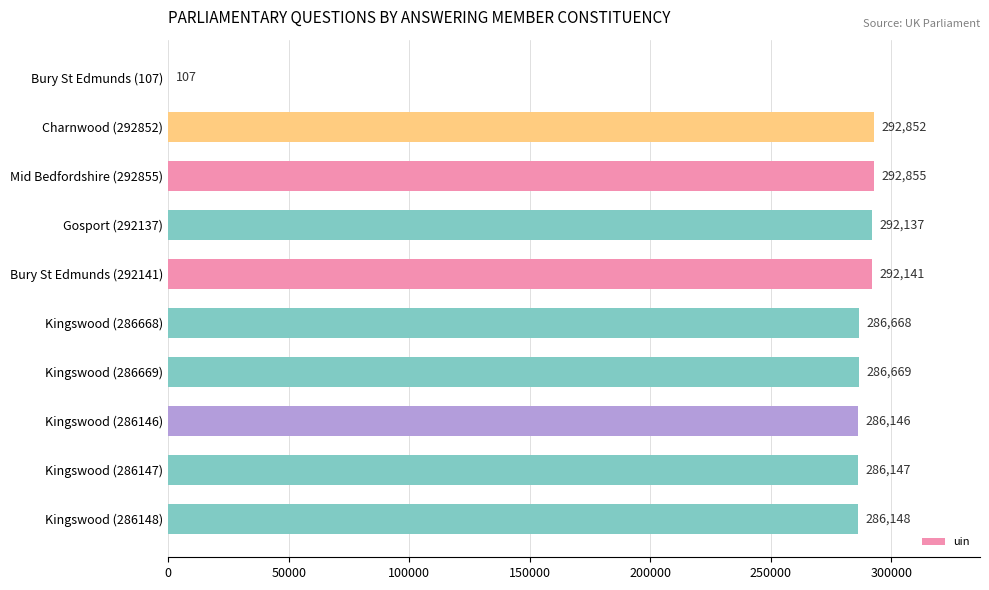

True or false: the data shows 403176 at Kingswood (286147).

False